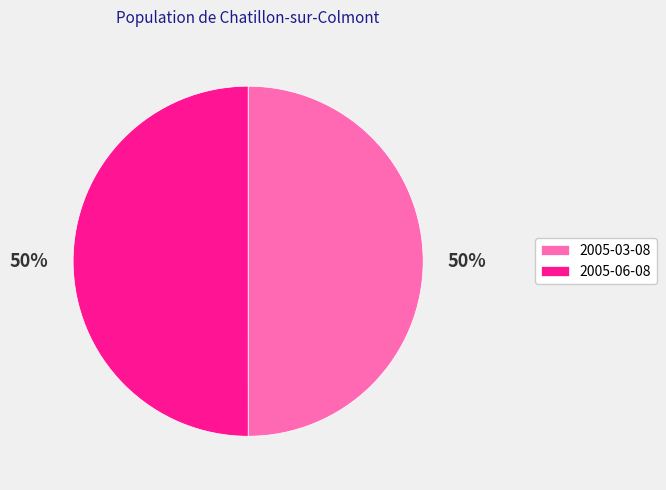

How many segments does this pie chart have?

2